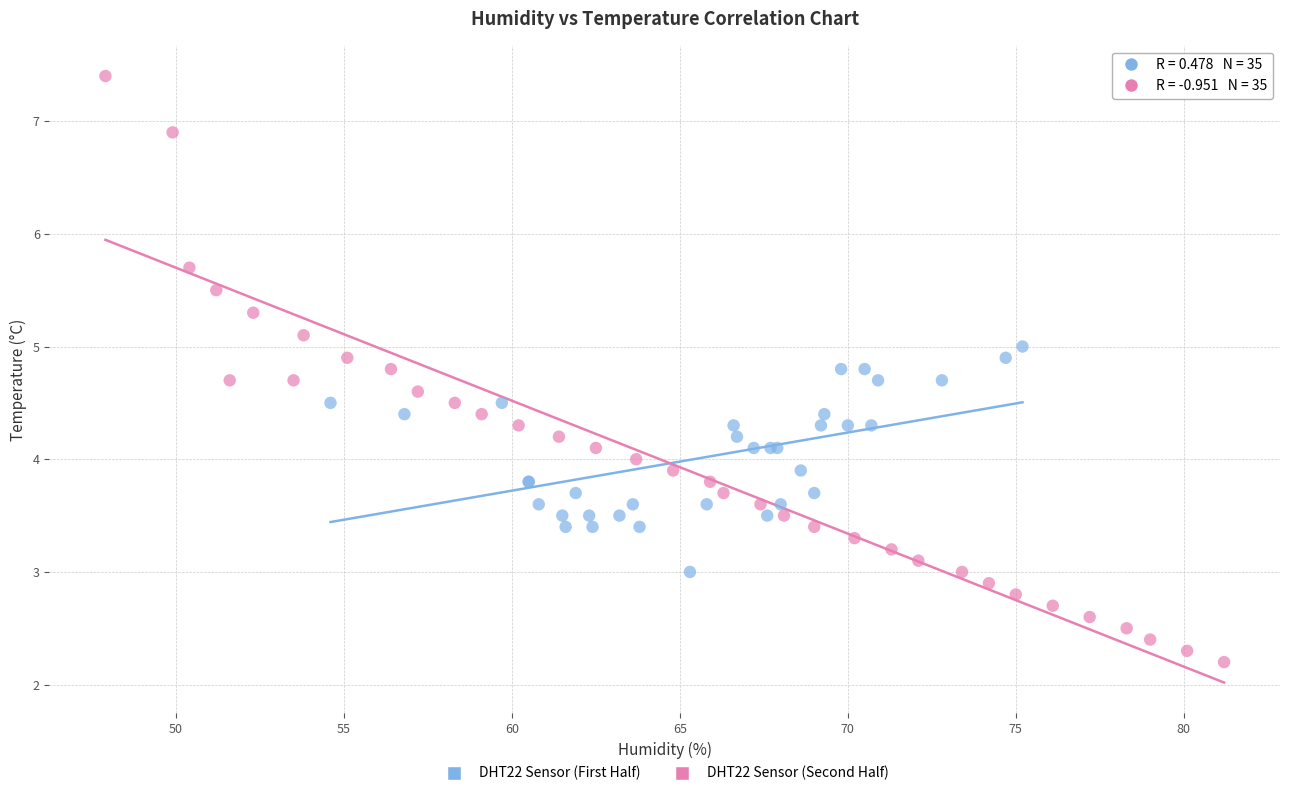

Which series contains the lowest Y value?

DHT22 Sensor (Second Half)